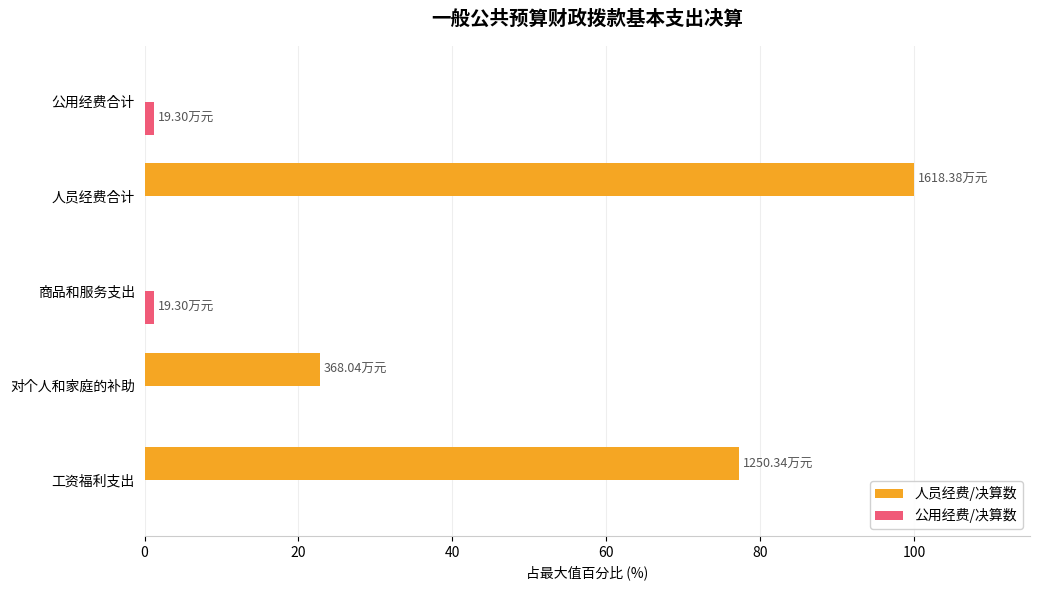

Which label corresponds to the largest value in the chart?

人员经费合计